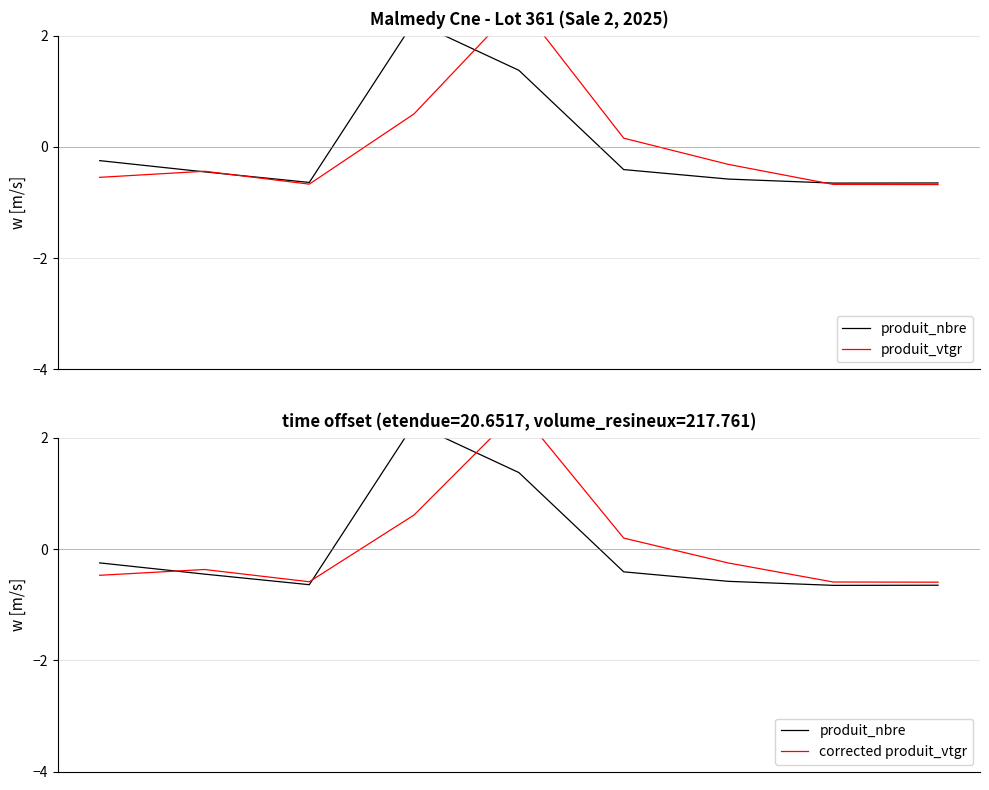

What is the value of the produit_nbre point at the 5th from the left?

1.4